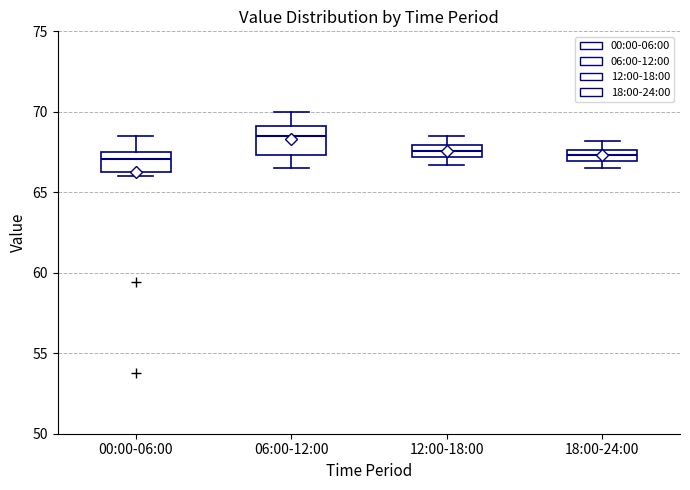

Comparing the boxes themselves (not the whiskers), which one is the tallest?

06:00-12:00